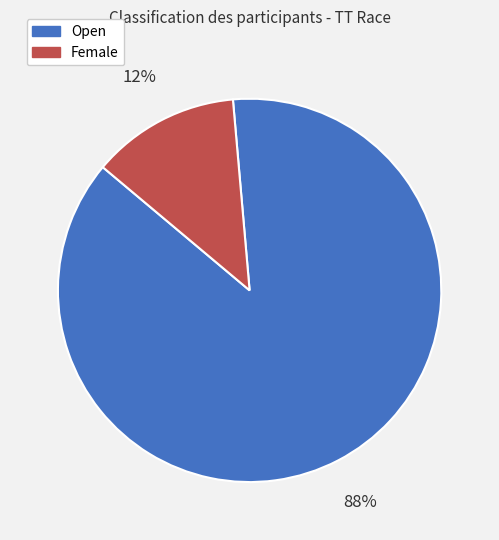

The Open slice represents 99% of the pie. True or false?

False